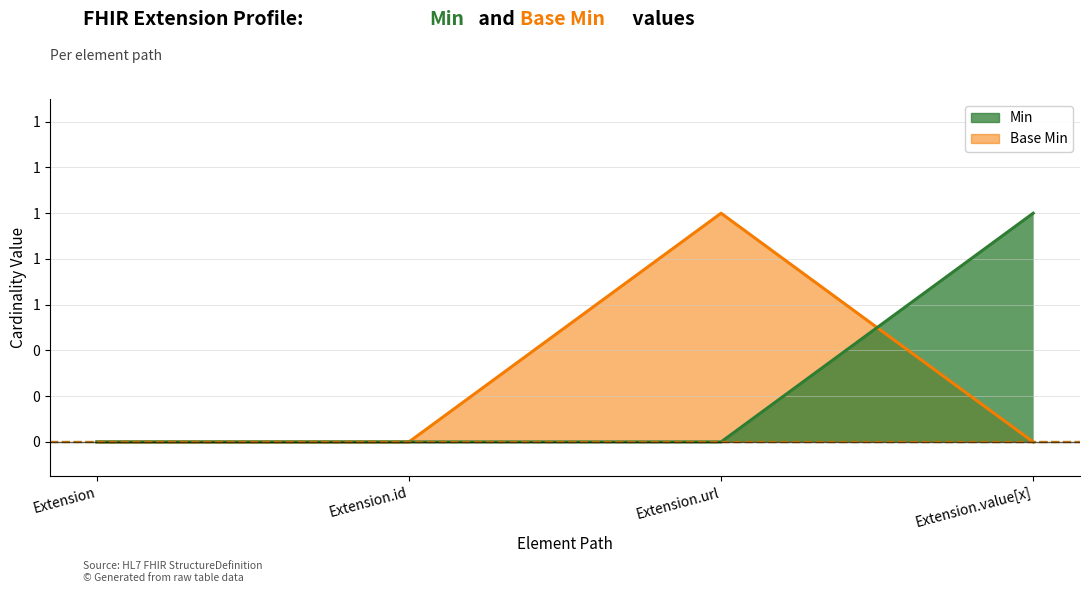

Rank the series at Extension.url from lowest to highest value.

Min, Base Min